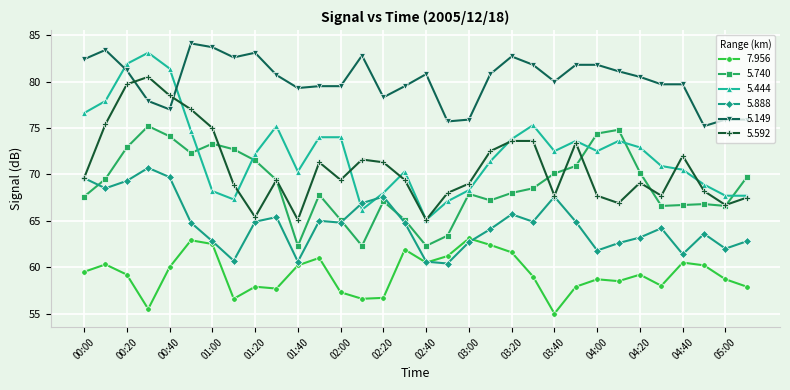

Which series has the widest spread of values?

5.444